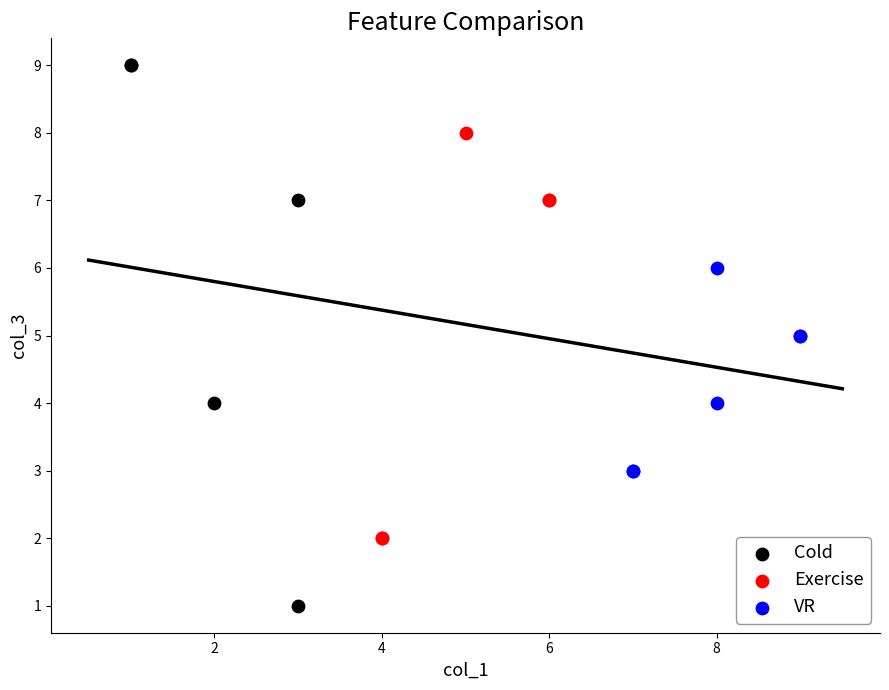

Which series has the widest spread of Y values?

Cold